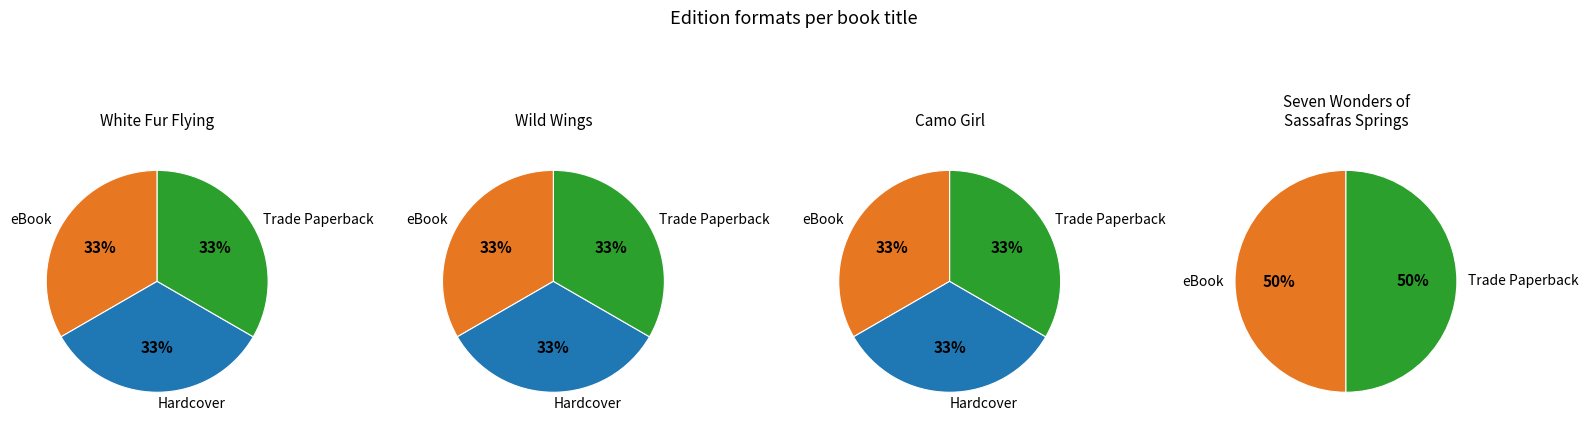

Between White Fur Flying and Seven Wonders of Sassafras Springs, which is larger?

White Fur Flying